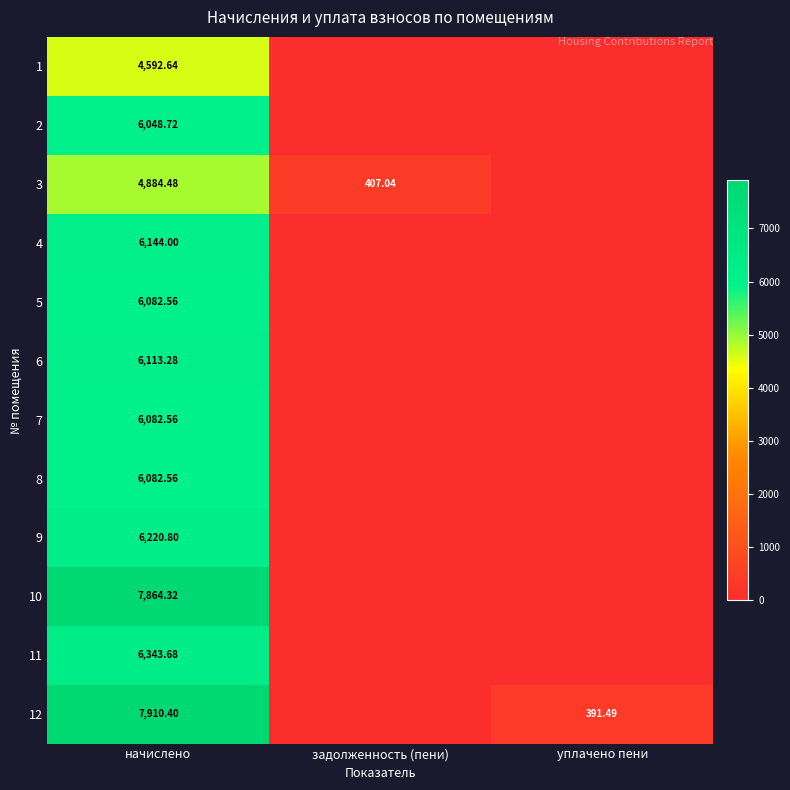

What is the difference between the highest and lowest values at начислено?

3317.8